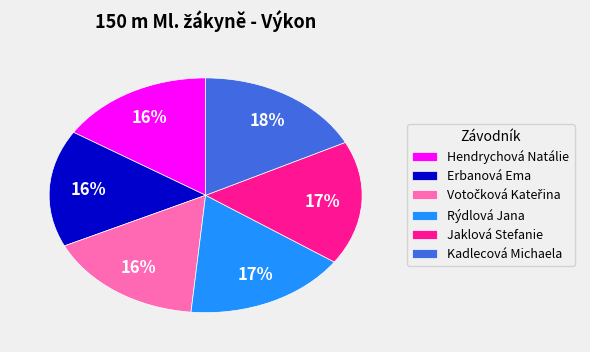

Count the number of slices in the pie.

6